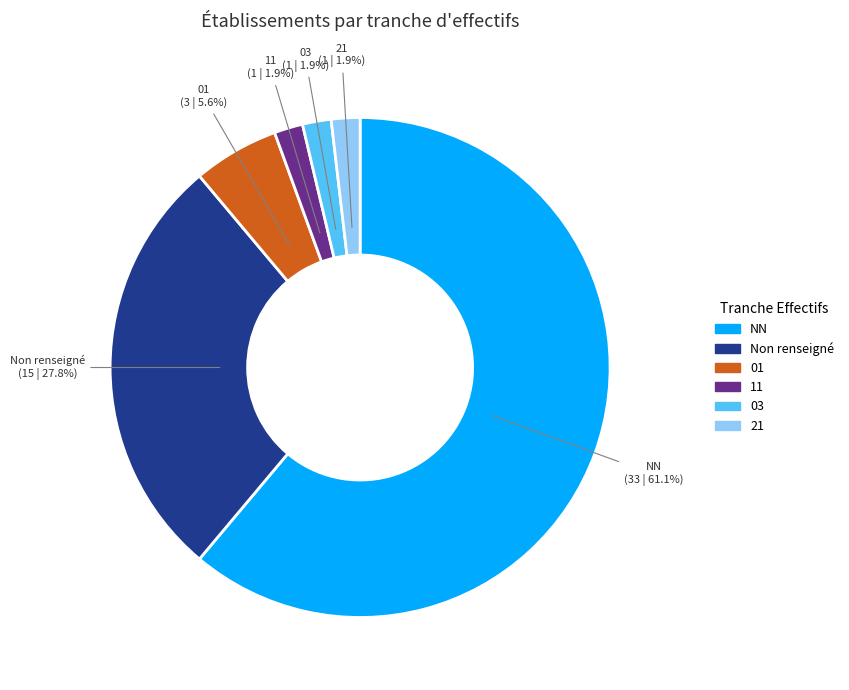

Is there any slice that represents more than half of the pie?

Yes